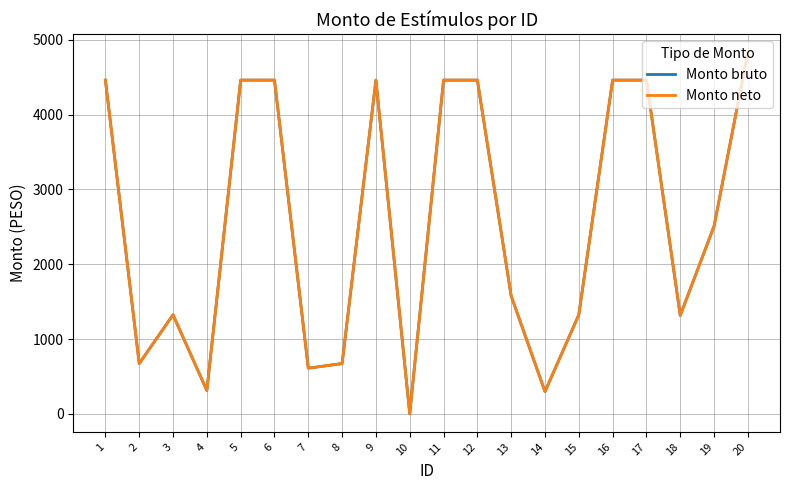

What is the sum of the Monto neto values at 12 and 11?

8925.0